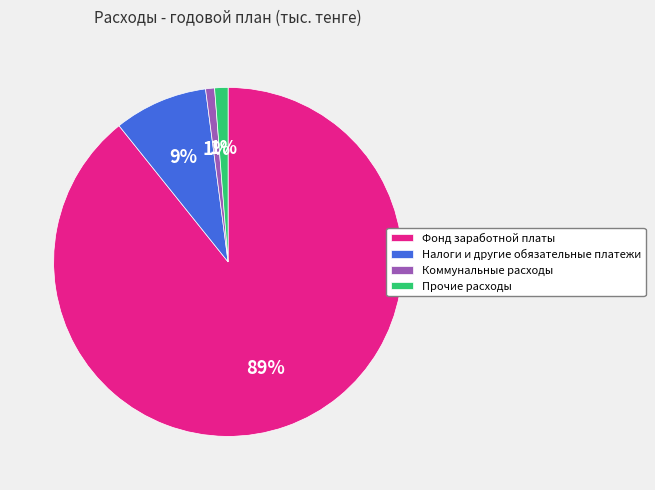

To the nearest percent, what portion does Коммунальные расходы represent?

1%